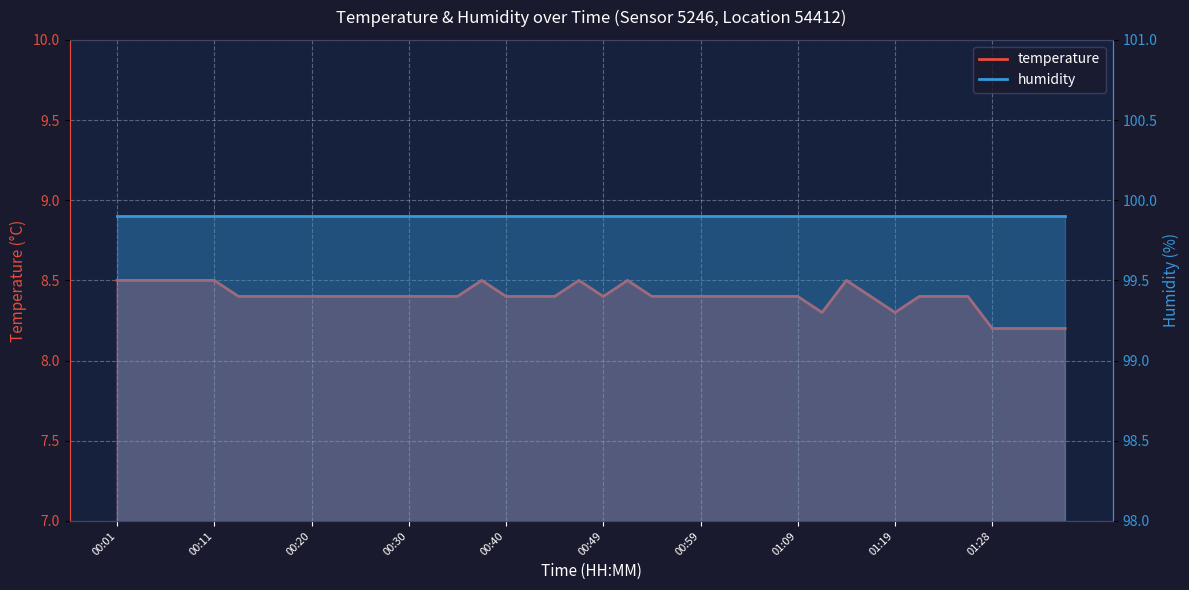

Between 01:21 and 00:25, which is larger?

01:21